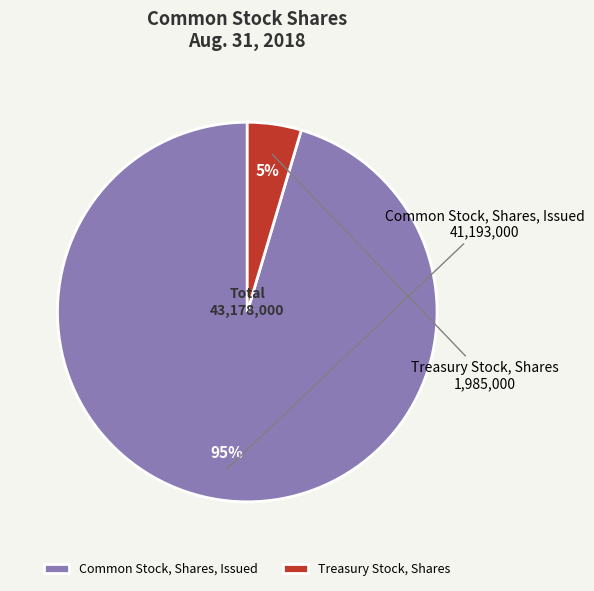

How many segments does this pie chart have?

2